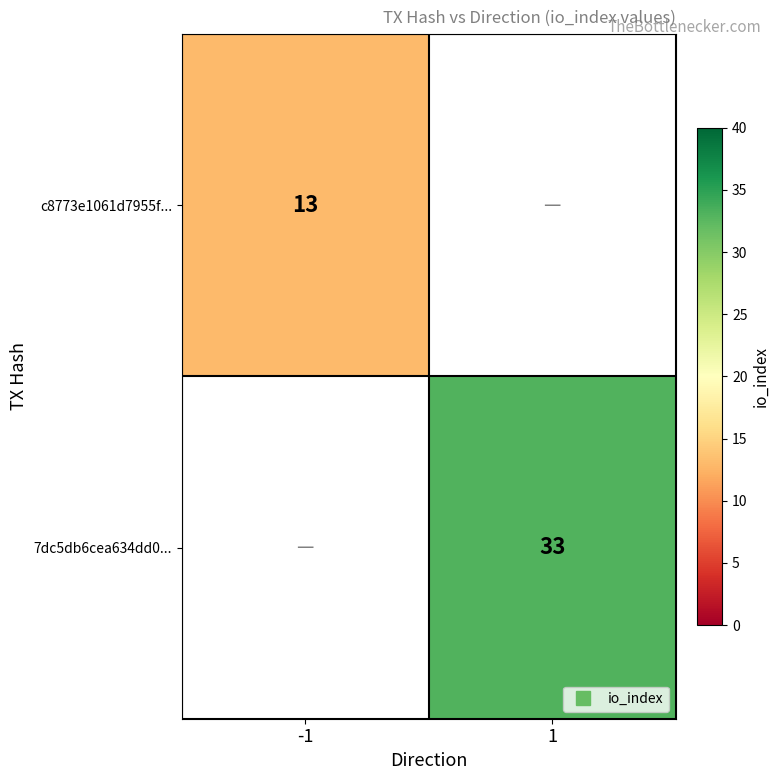

Rank the series by their maximum value, from lowest to highest.

c8773e1061d7955f..., 7dc5db6cea634dd0...